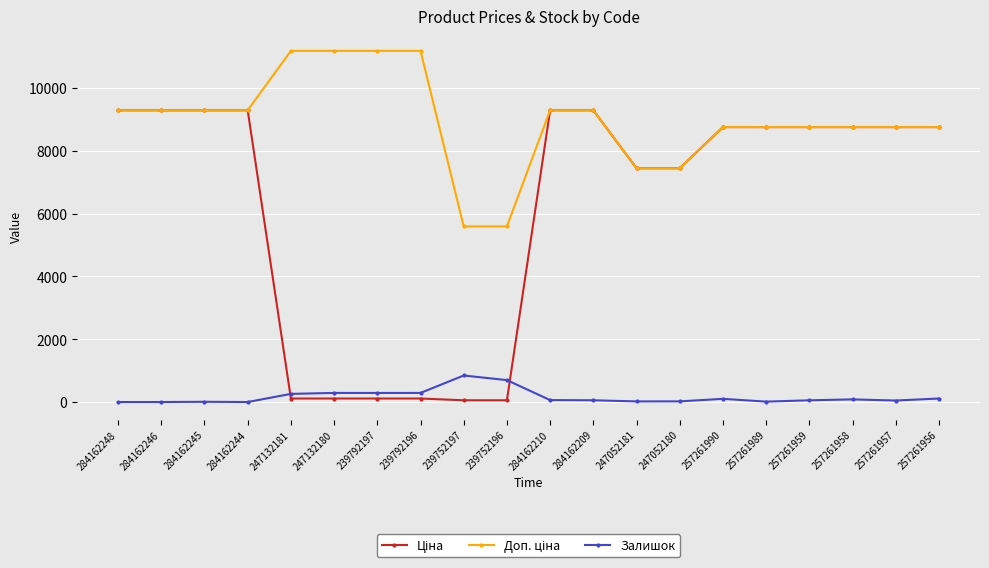

What is the maximum value for Залишок?

845.0